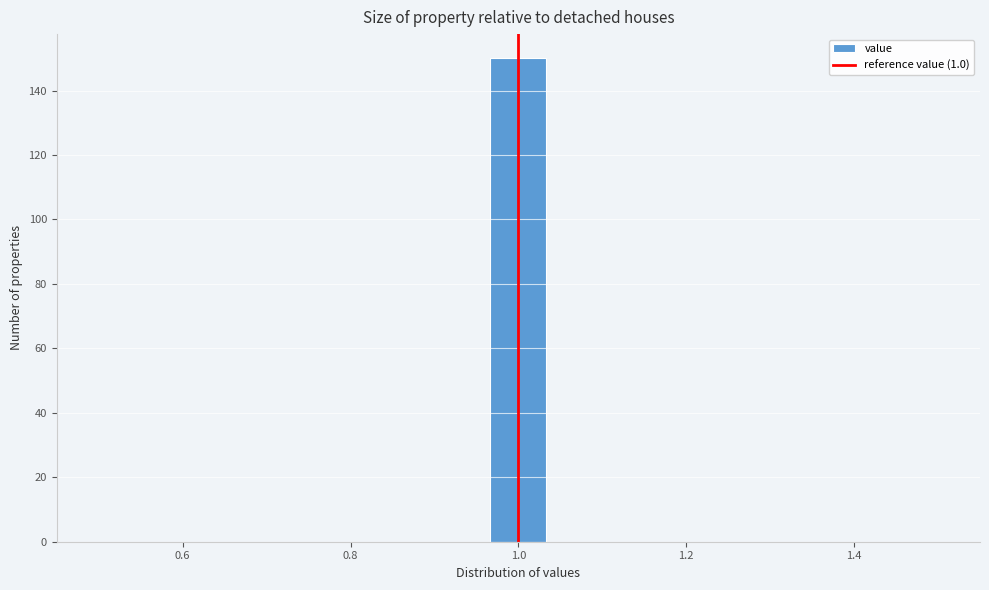

Read against the x-axis, roughly where is the centre of the tallest bar?

1.00